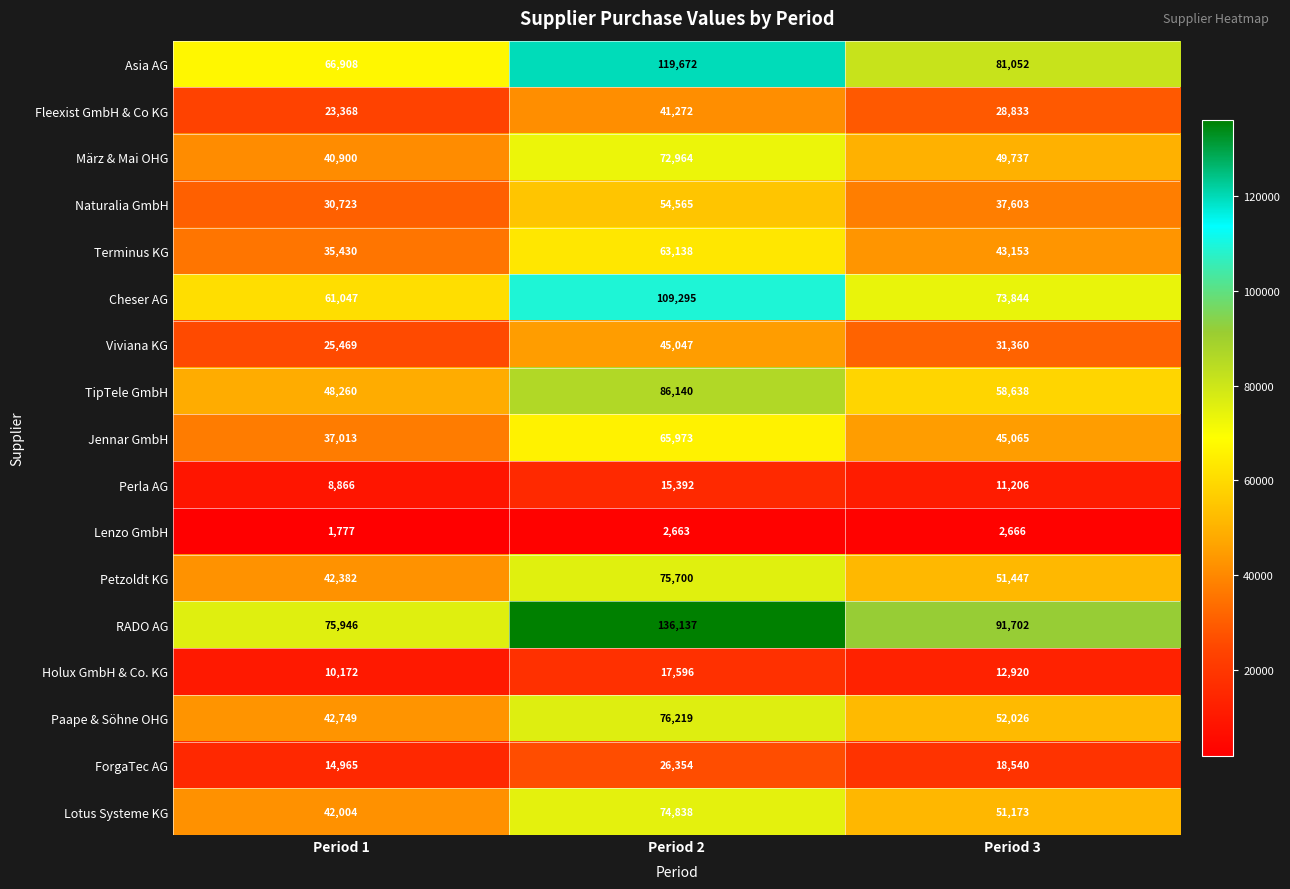

What is the difference between the Perla AG values at Period 2 and Period 3?

4186